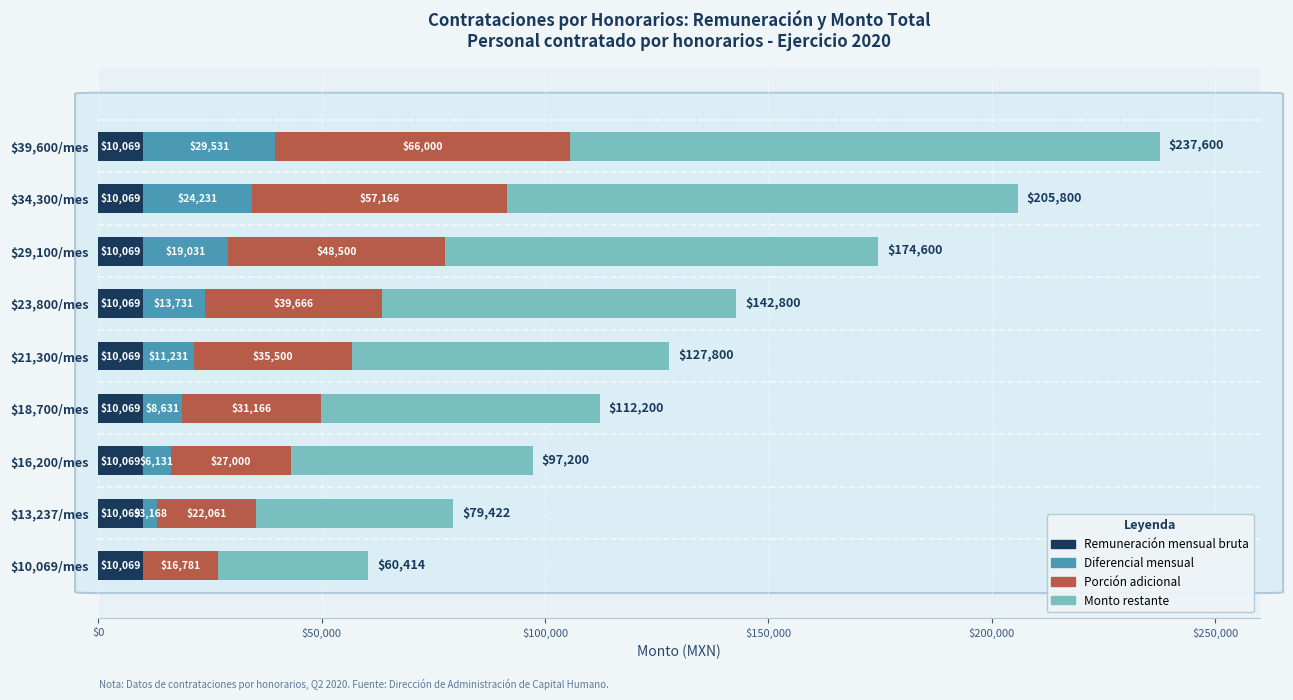

The Remuneración mensual bruta series shows 10069 at $18,700/mes. True or false?

True